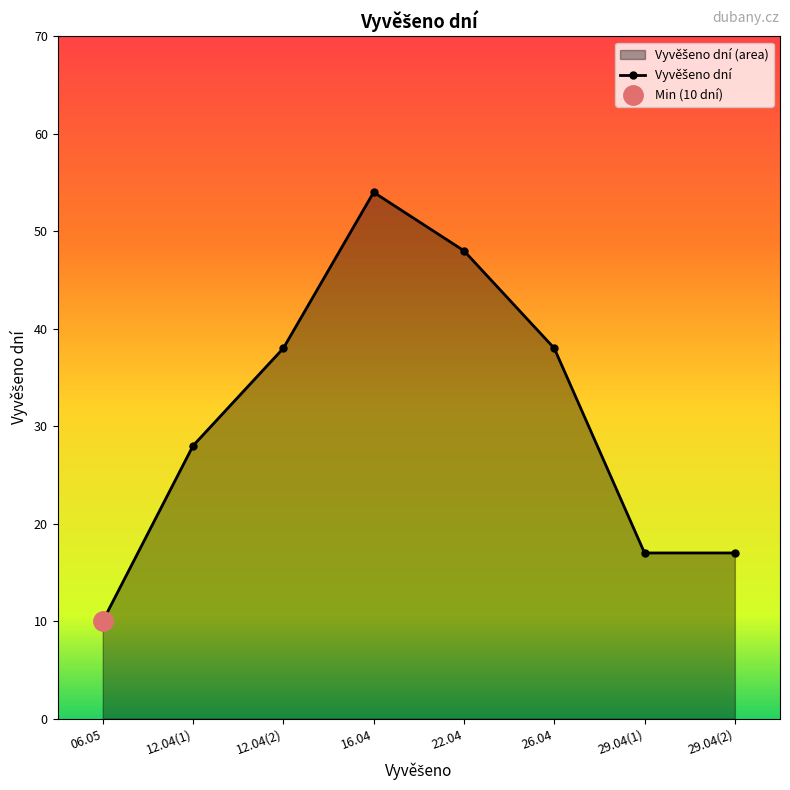

Count the number of data series in this chart.

1